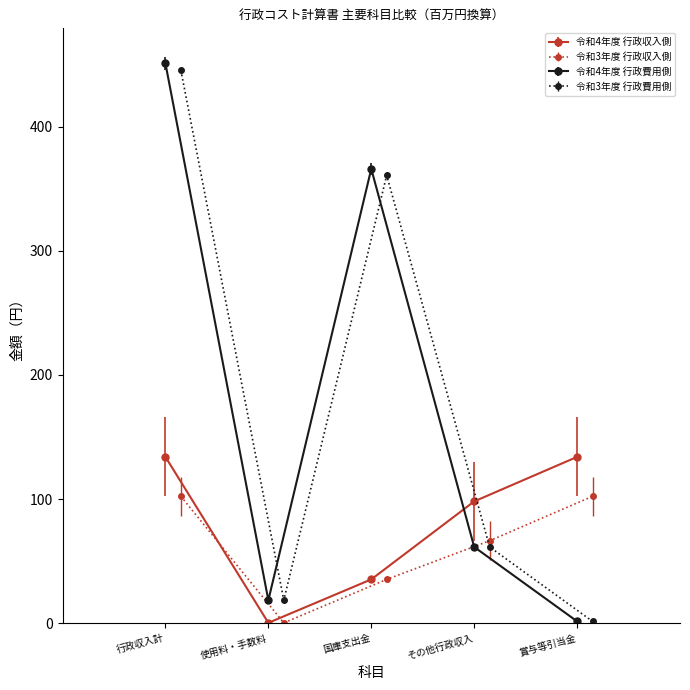

Count the number of categories in the chart.

5